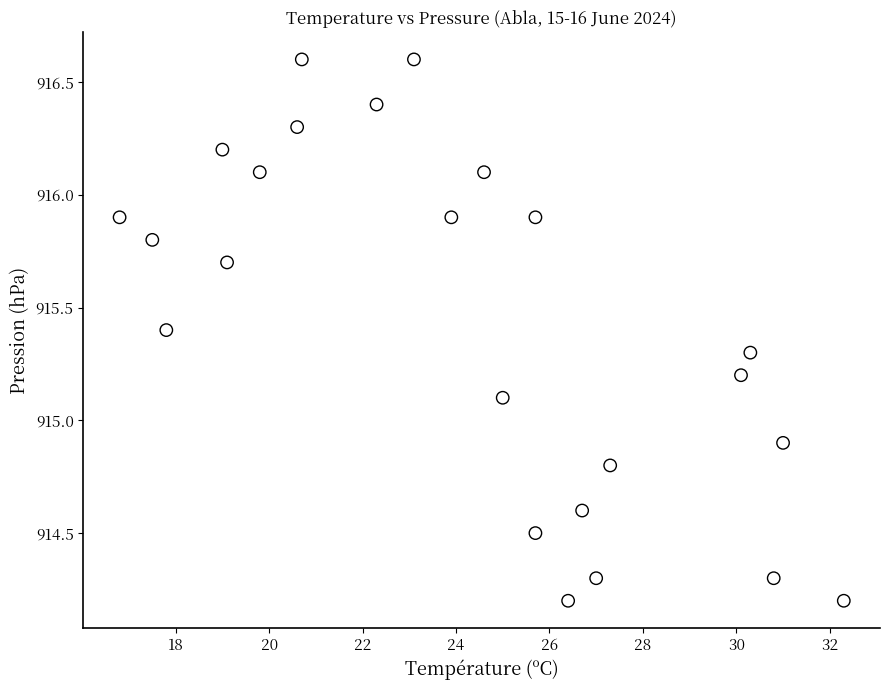

What is the range of X values (max minus min)?

15.5